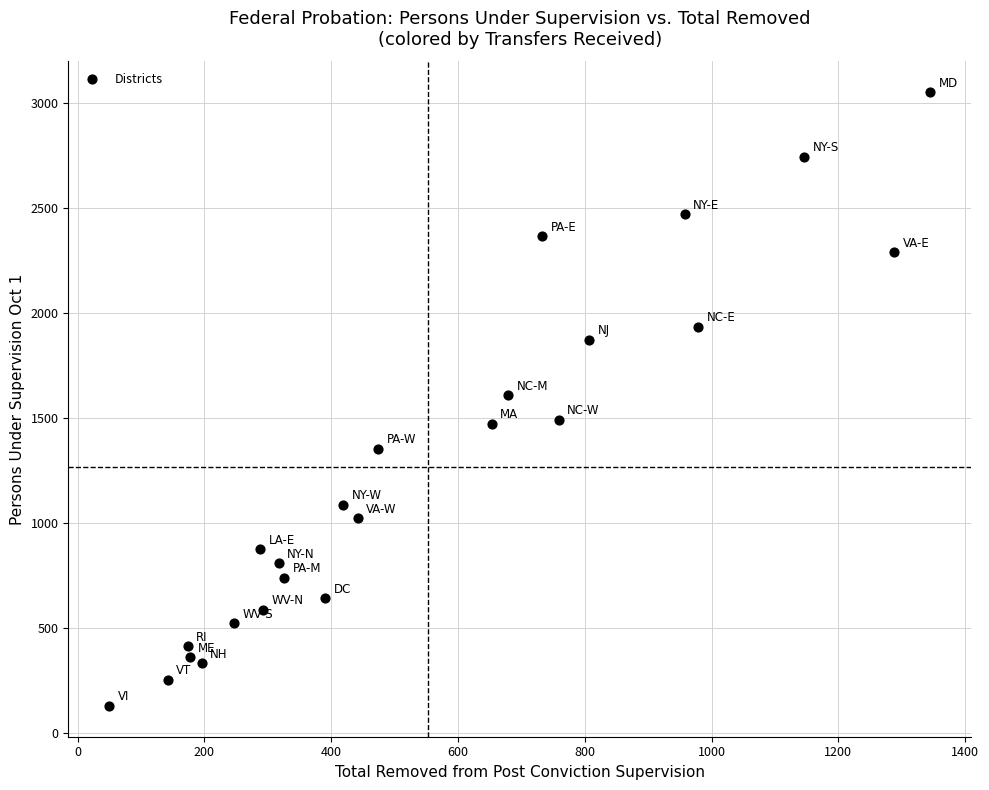

What is the range of Y values (max minus min)?

2923